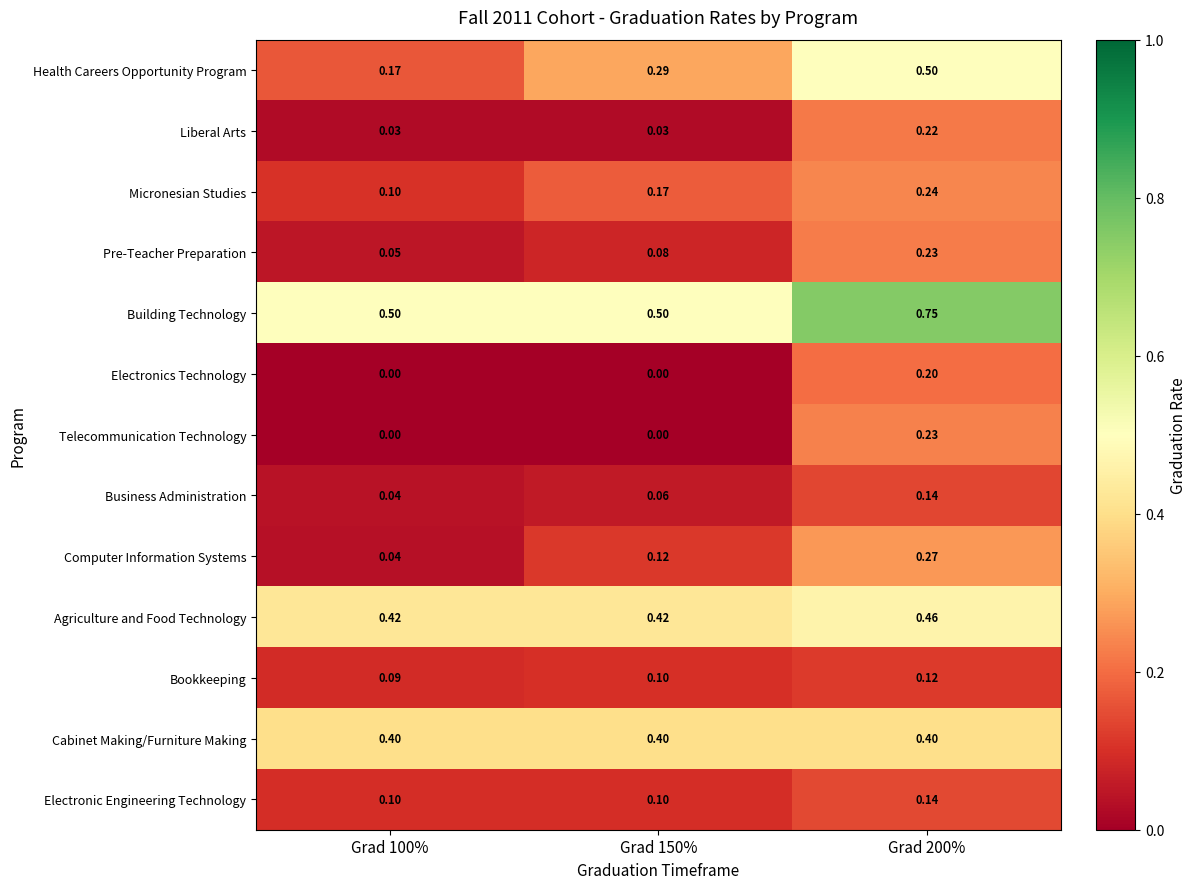

Is the value of Pre-Teacher Preparation at Grad 200% greater than the value of Bookkeeping at Grad 200%?

Yes